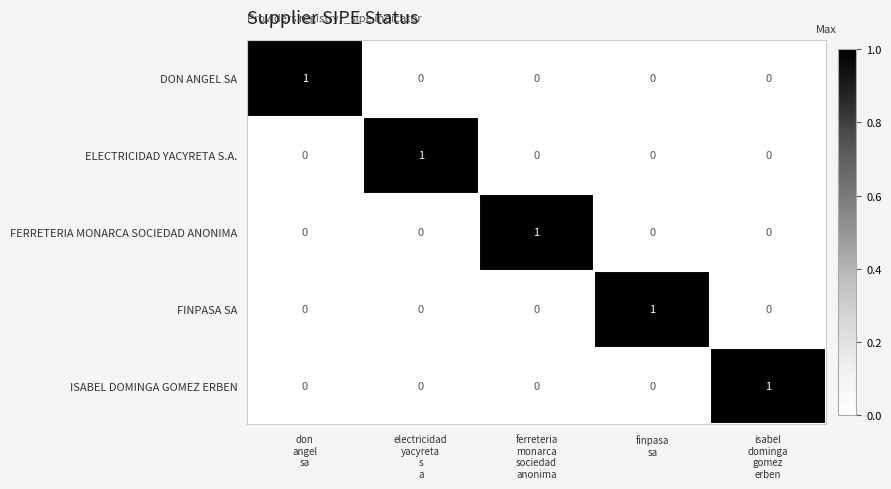

At how many categories does at least one series exceed 0?

5